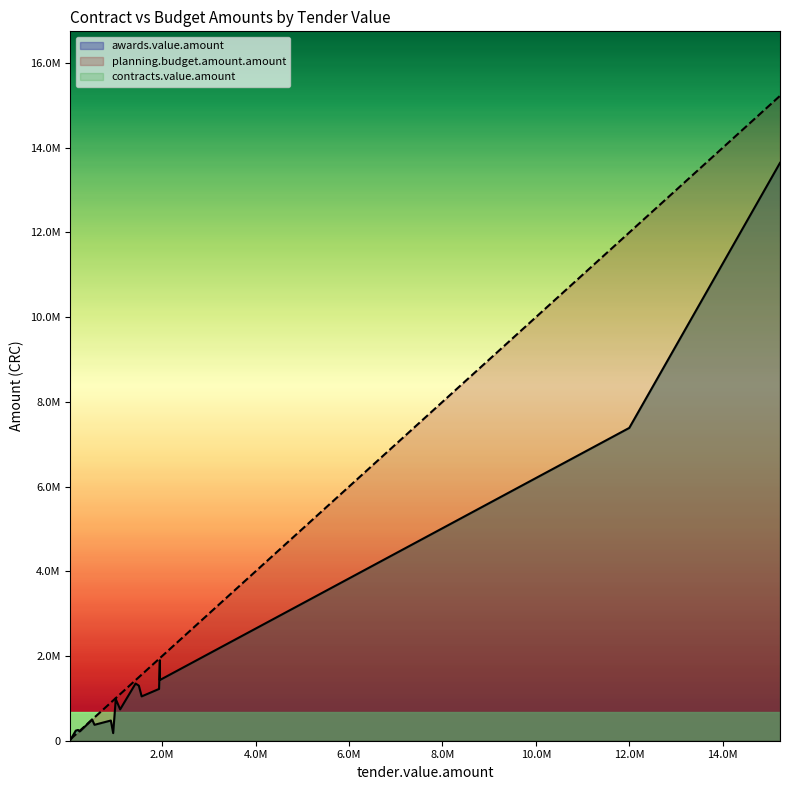

How many interior local peaks does the planning.budget.amount.amount series have?

5